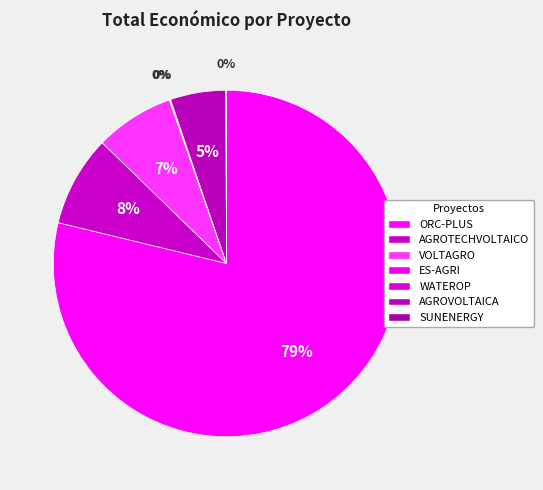

True or false: SUNENERGY accounts for 0% of the total.

True